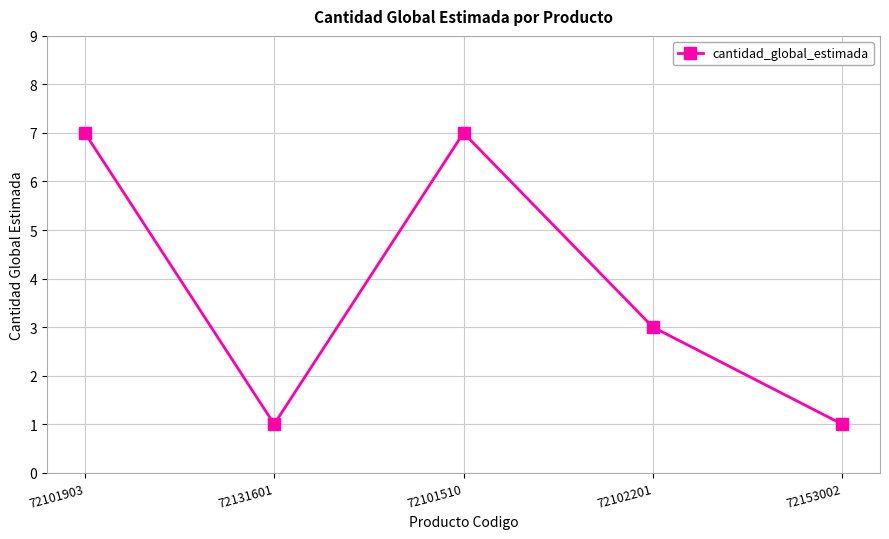

At which label does the data first exceed 3?

72101903